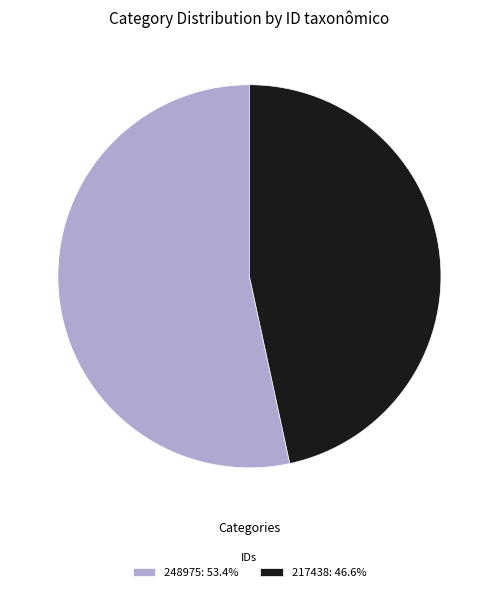

What is the ratio of the value at 217438: 46.6% to the value at 248975: 53.4%?

0.9